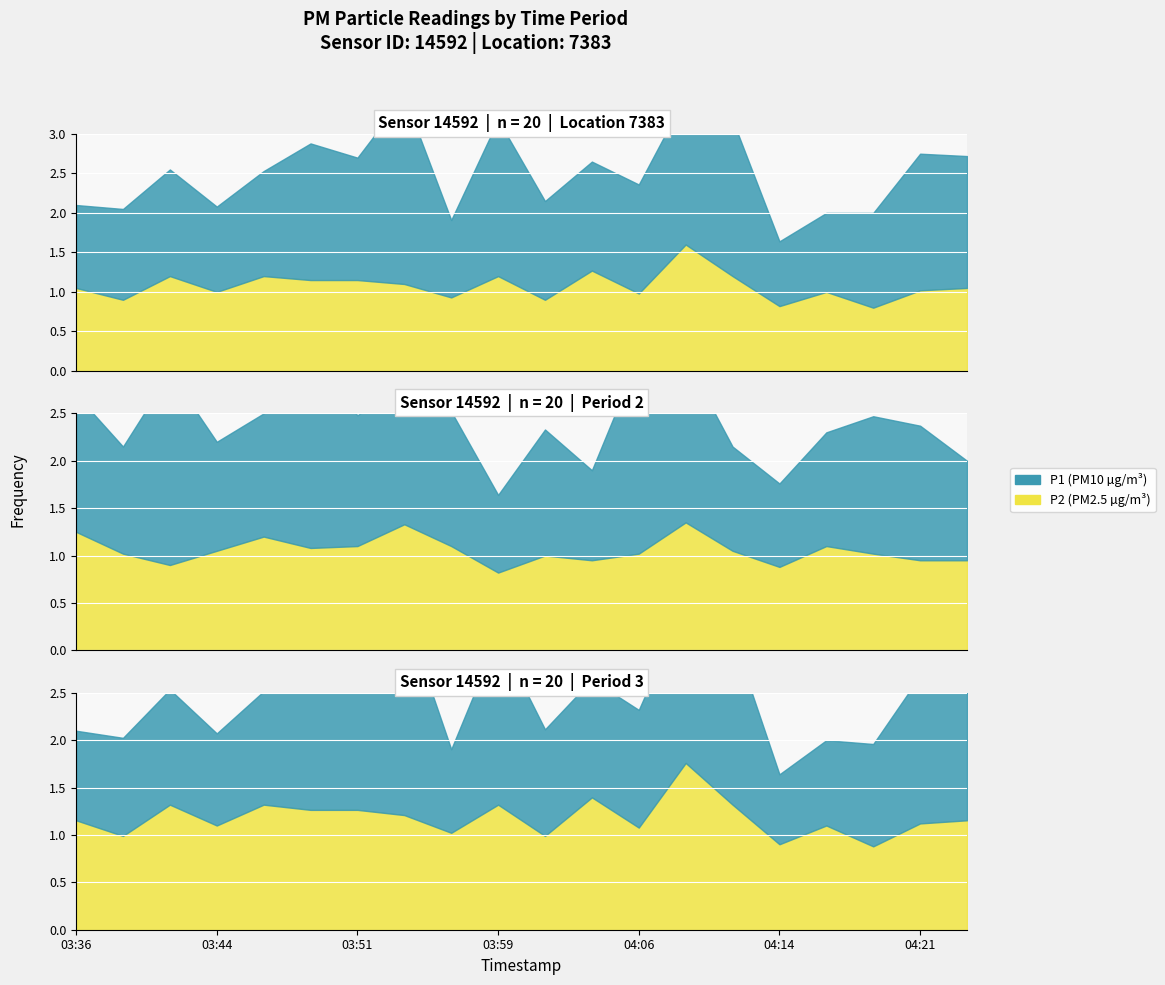

Count the number of categories in the chart.

20